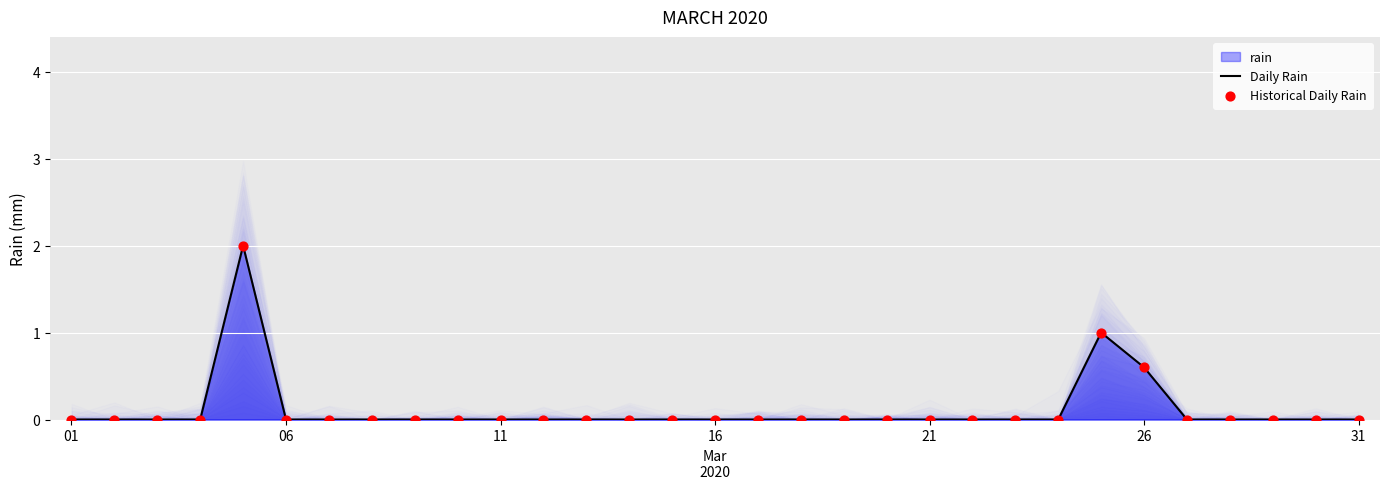

At how many categories does at least one series exceed 1?

1